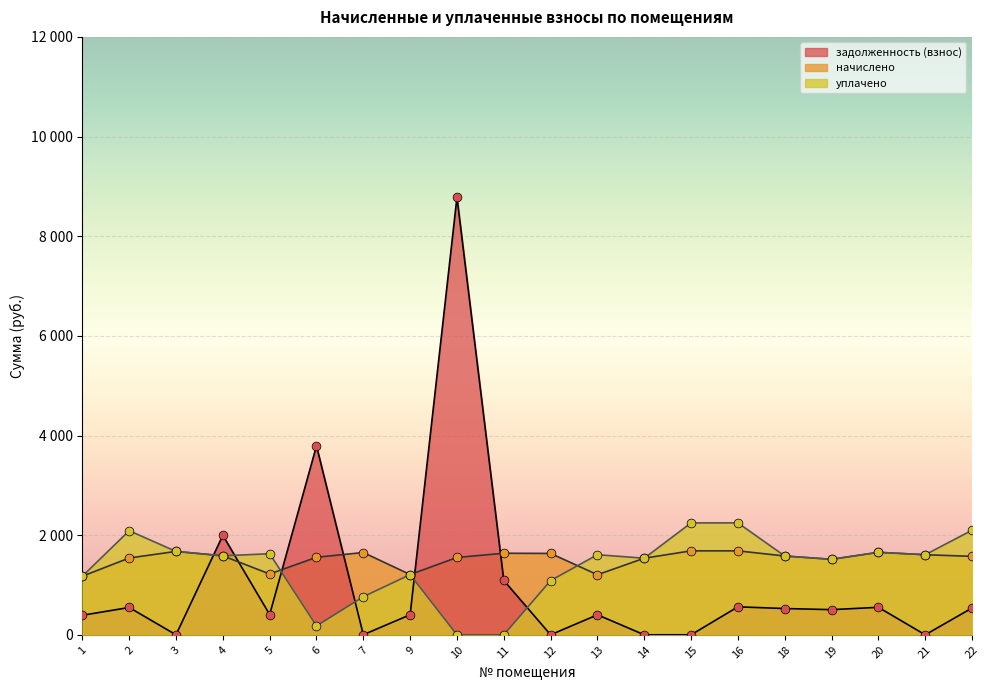

At how many categories does at least one series exceed 7407?

1